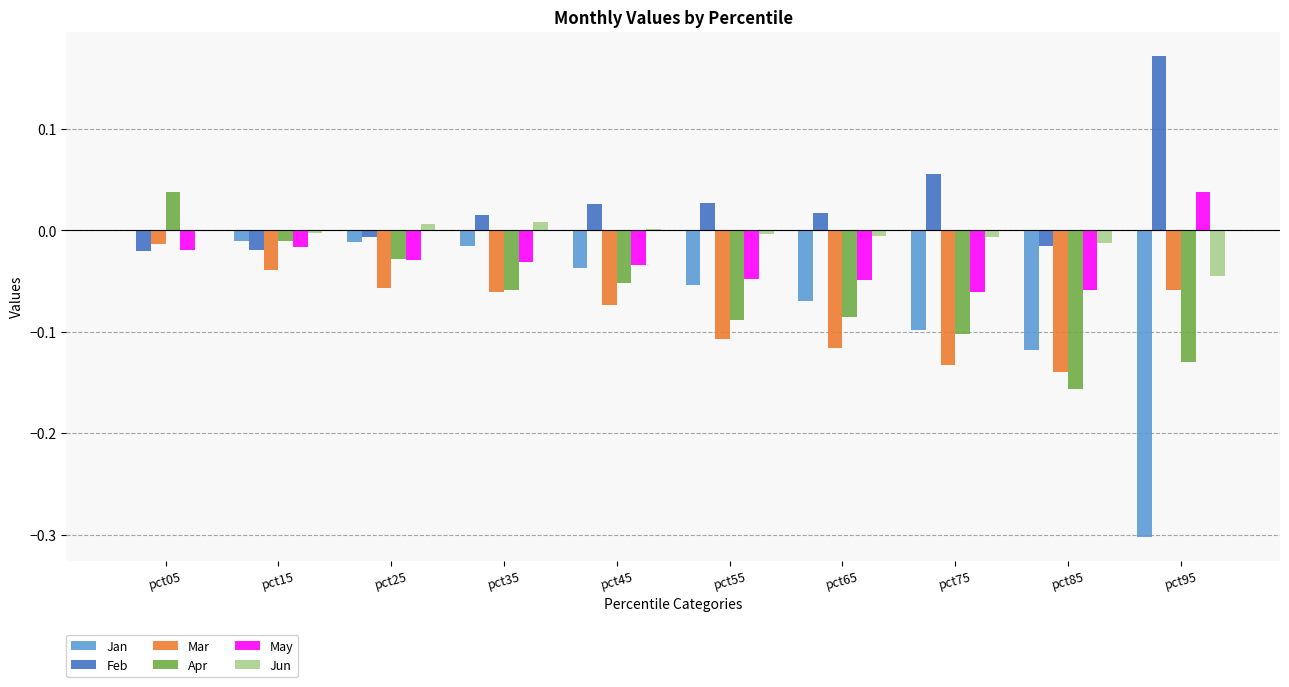

At which label does May reach its peak?

pct95